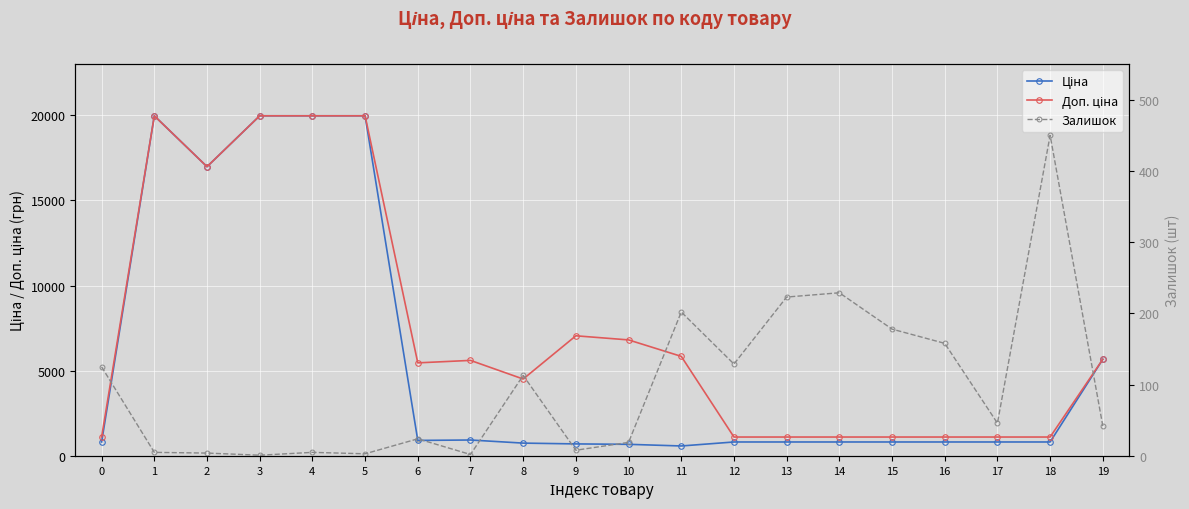

What is the maximum value shown in the chart?

19964.2